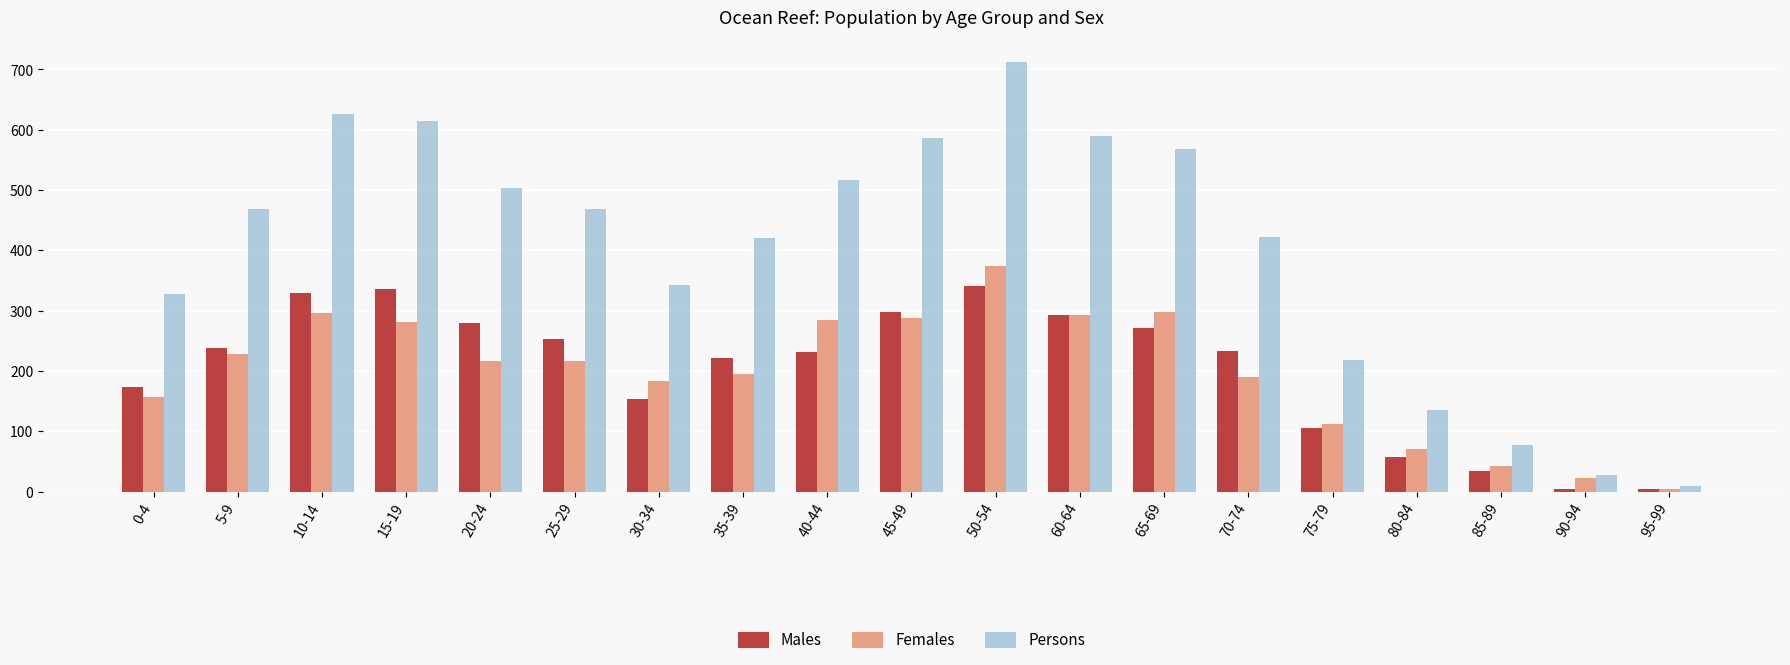

At which label is Persons closest to 361?

30-34